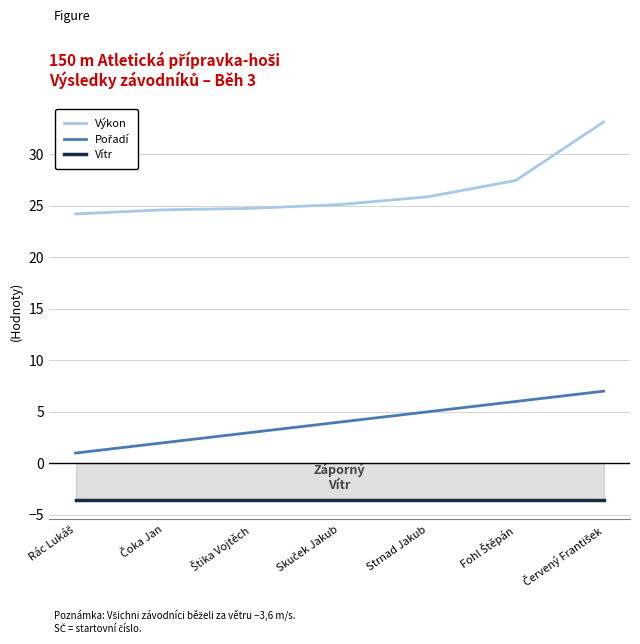

What is the smallest value displayed?

-3.6